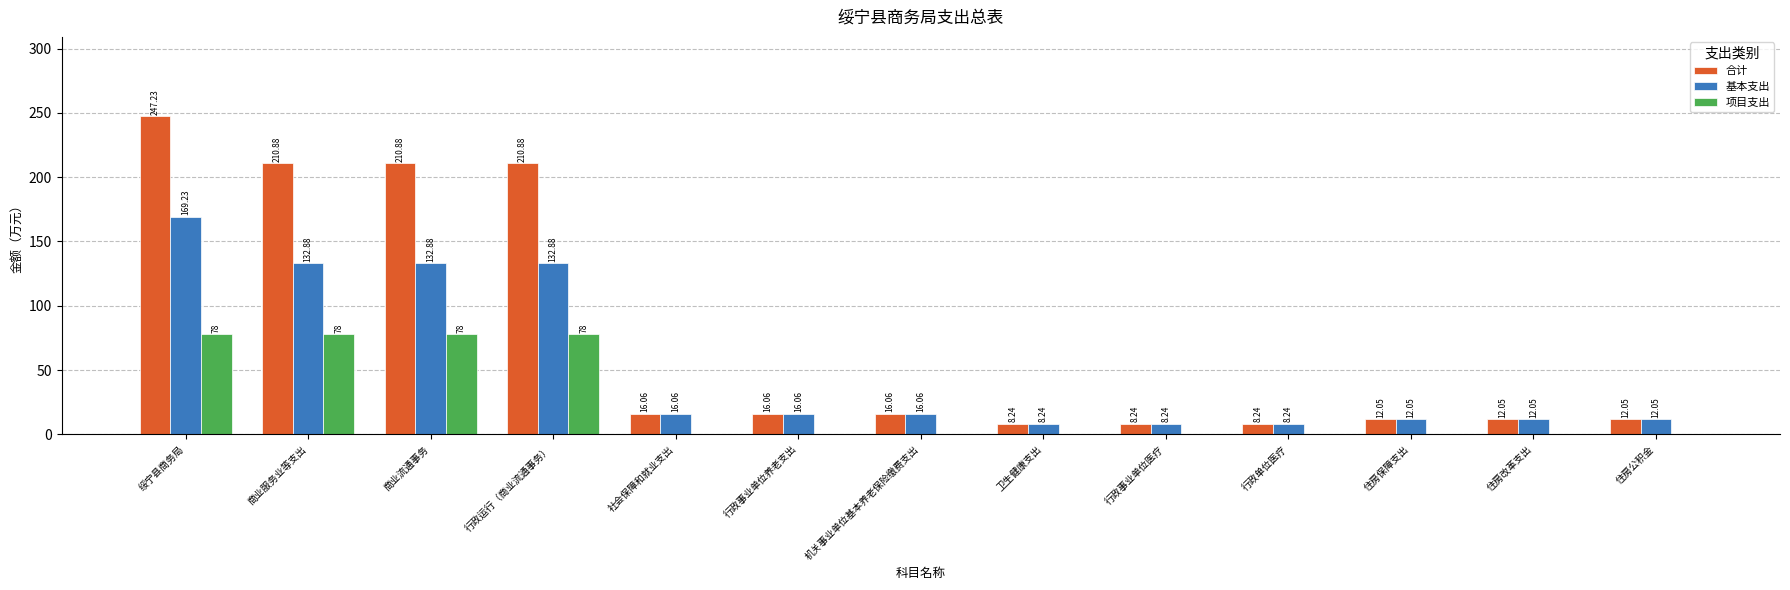

Which series has the widest spread of values?

合计